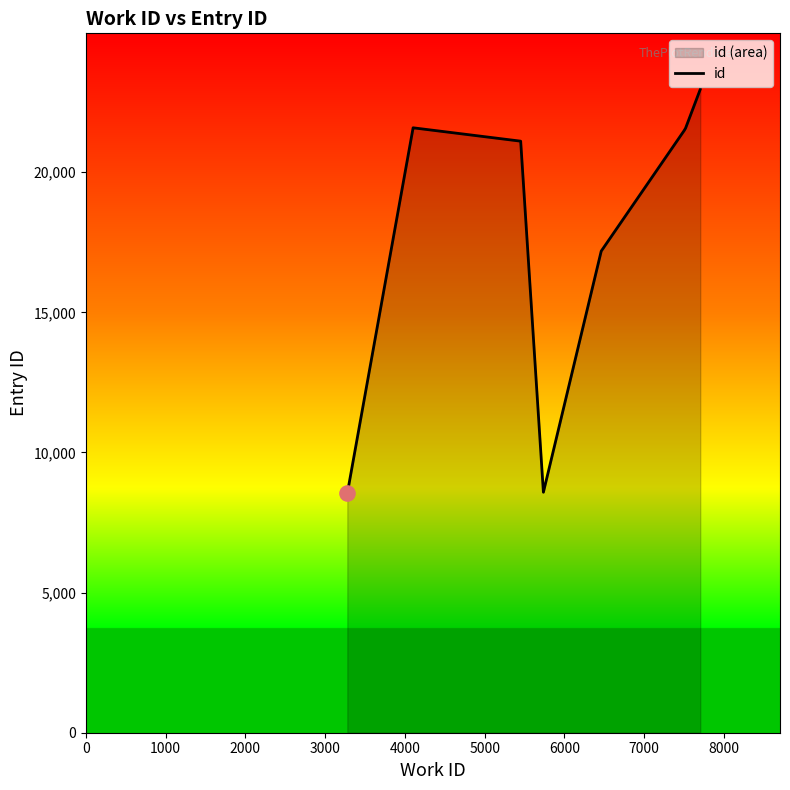

Between 3000 and 4000, which is larger?

3000